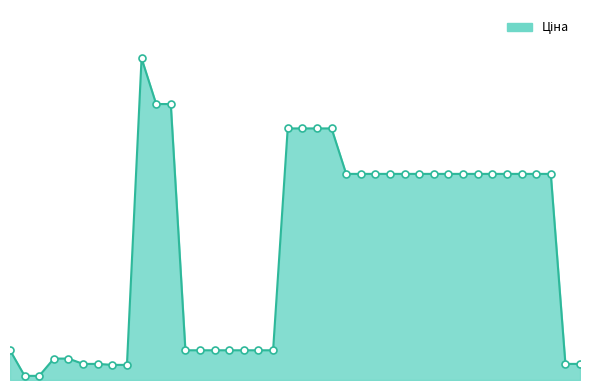

Does the chart have visible grid lines?

No